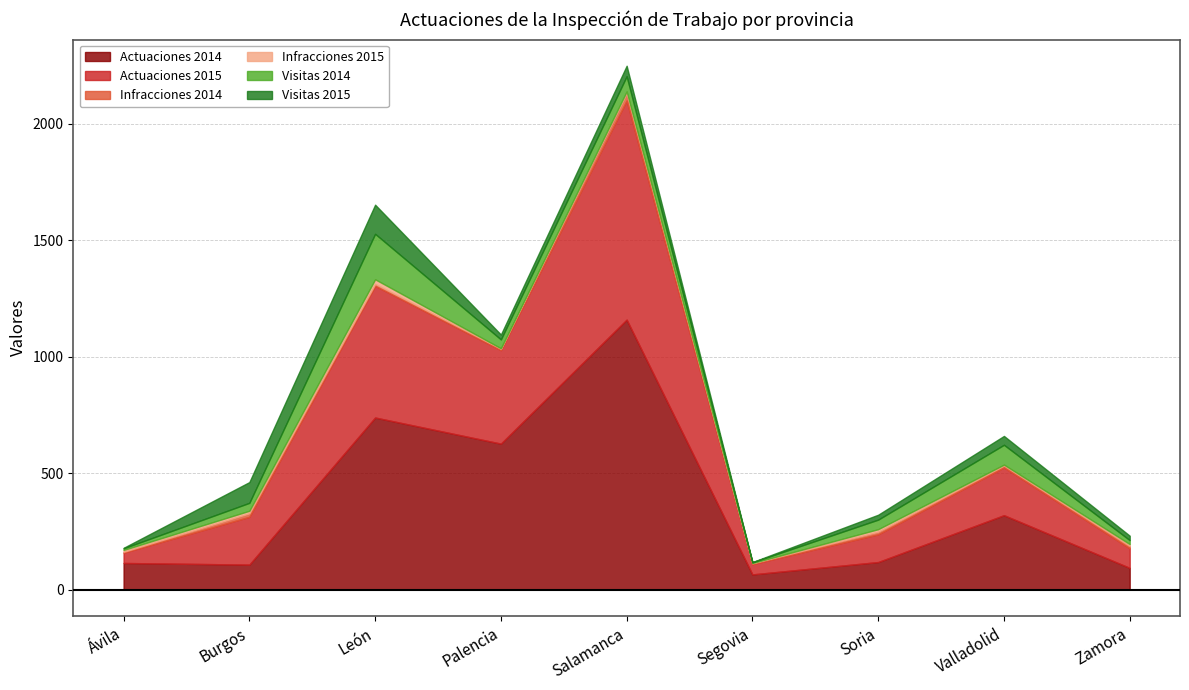

Which category has the lowest value in the Visitas 2014 series?

Segovia